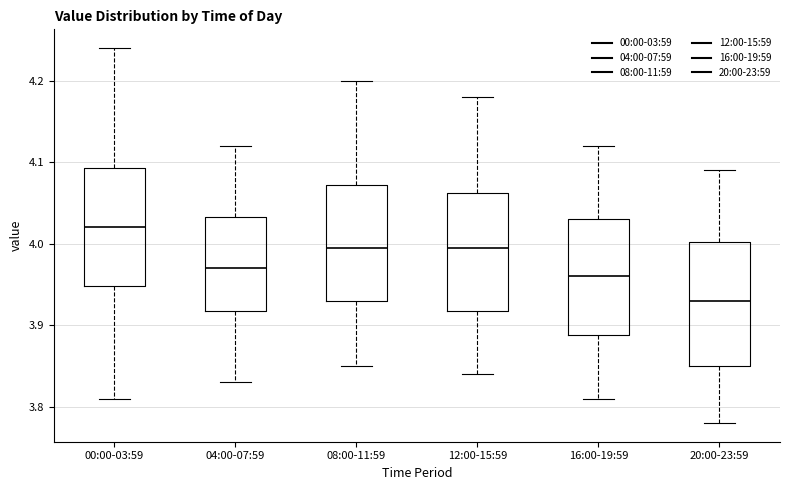

Which box's median line is the lowest?

20:00-23:59